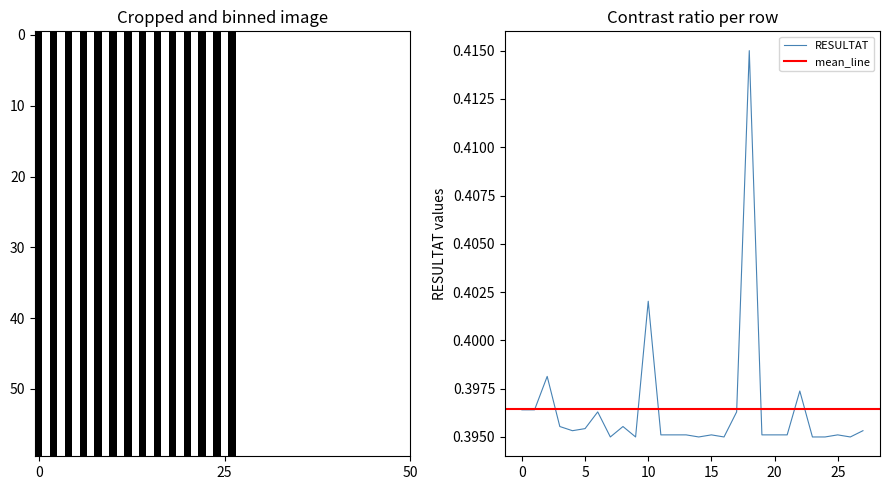

Is it true that RESULTAT equals 0.2 at 25?

False